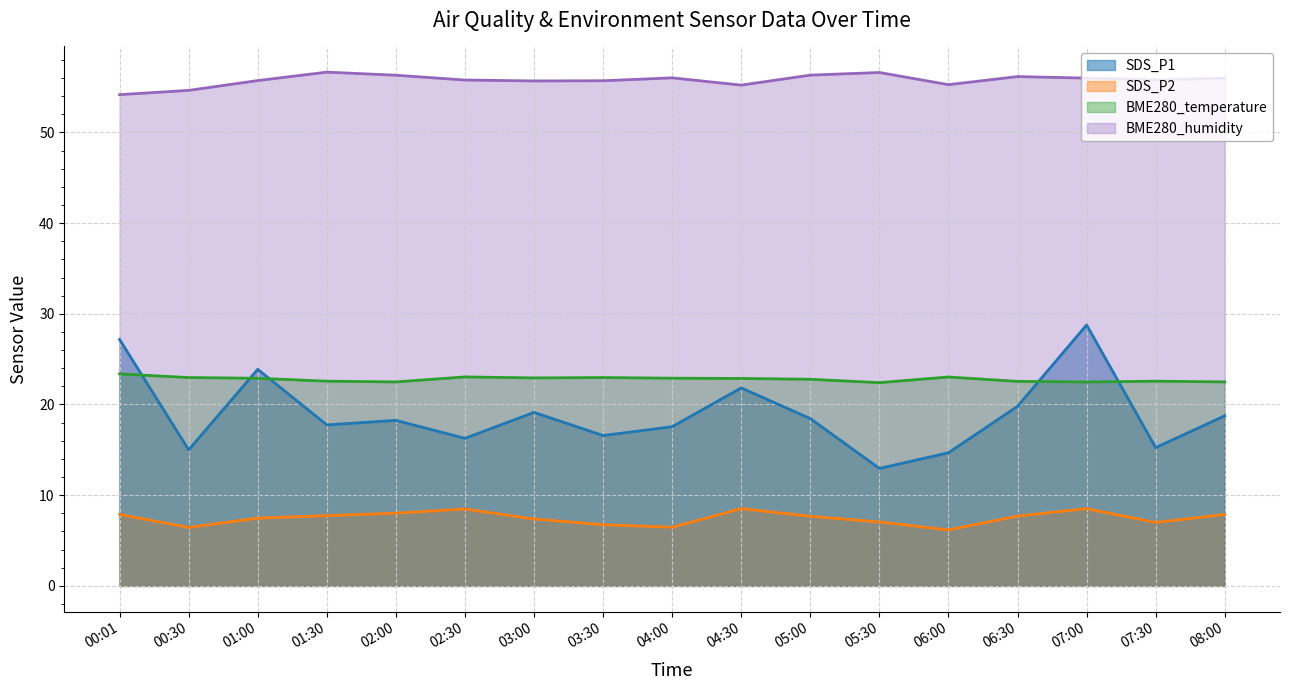

The value of BME280_temperature at 05:00 is 7.9. True or false?

False